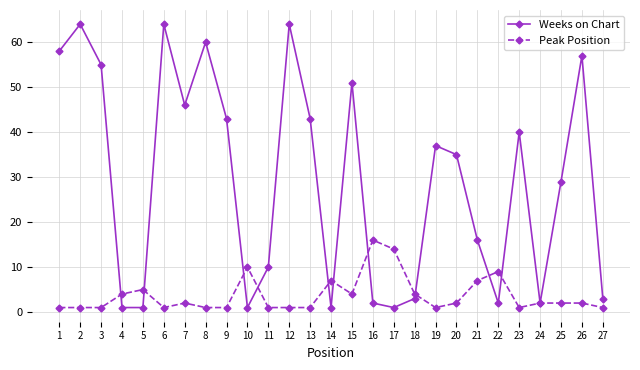

True or false: Weeks on Chart has more than 1 interior local peaks.

True